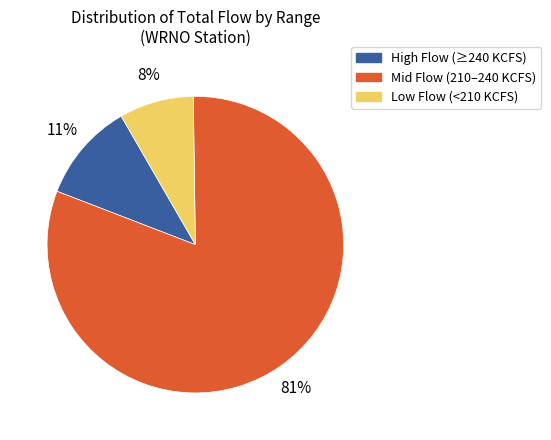

Between Low Flow (<210 KCFS) and High Flow (≥240 KCFS), which is larger?

High Flow (≥240 KCFS)